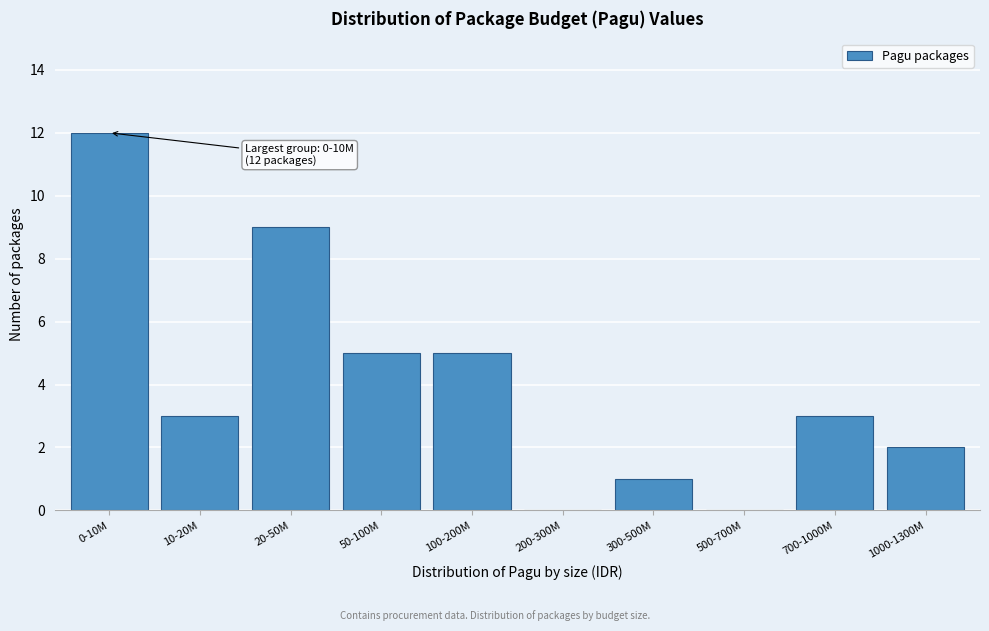

Reading left to right, transcribe all the data shown in this chart.

0-10M=12	10-20M=3	20-50M=9	50-100M=5	100-200M=5	200-300M=0	300-500M=1	500-700M=0	700-1000M=3	1000-1300M=2